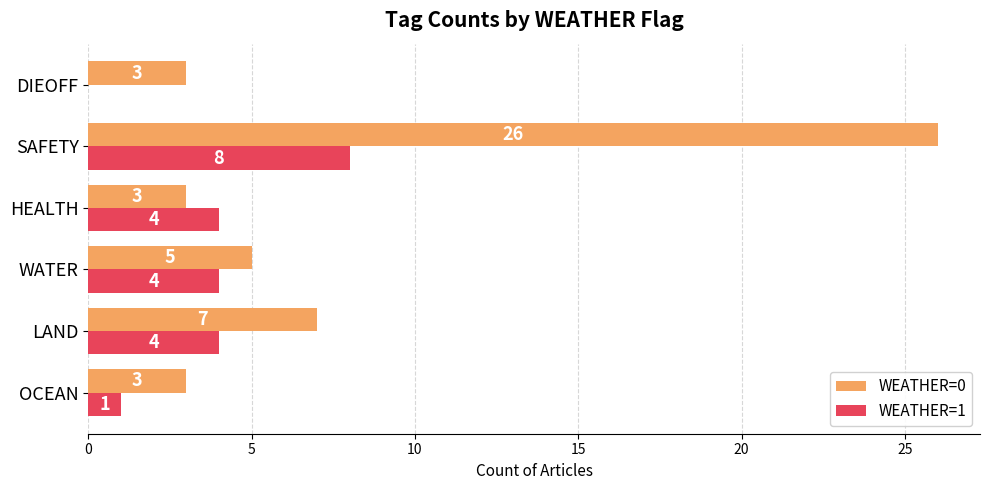

What are all the series names shown in the legend?

WEATHER=0, WEATHER=1